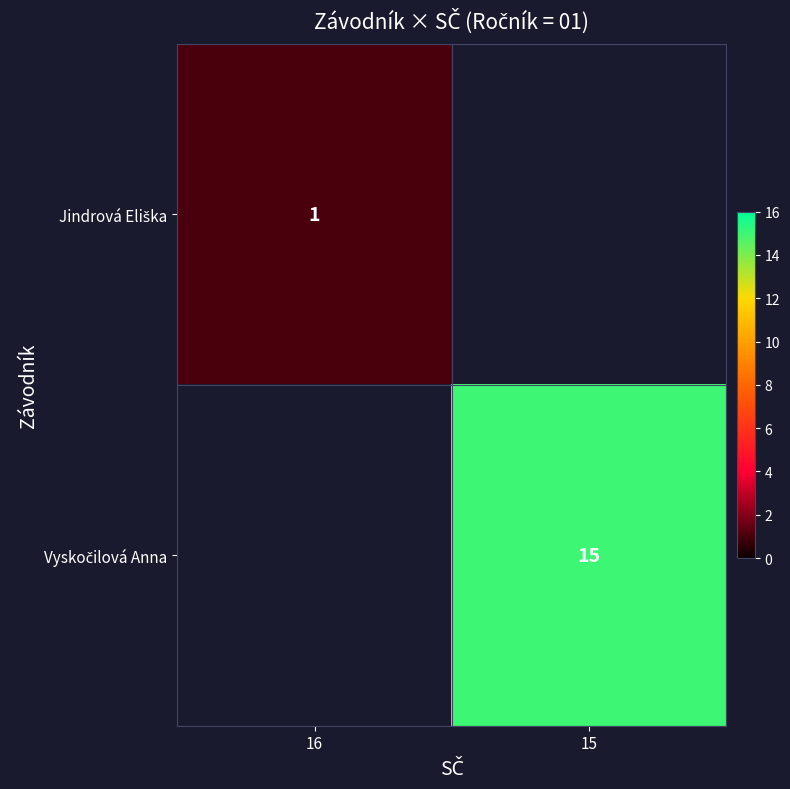

True or false: Jindrová Eliška has a value of 0 at 15.

True